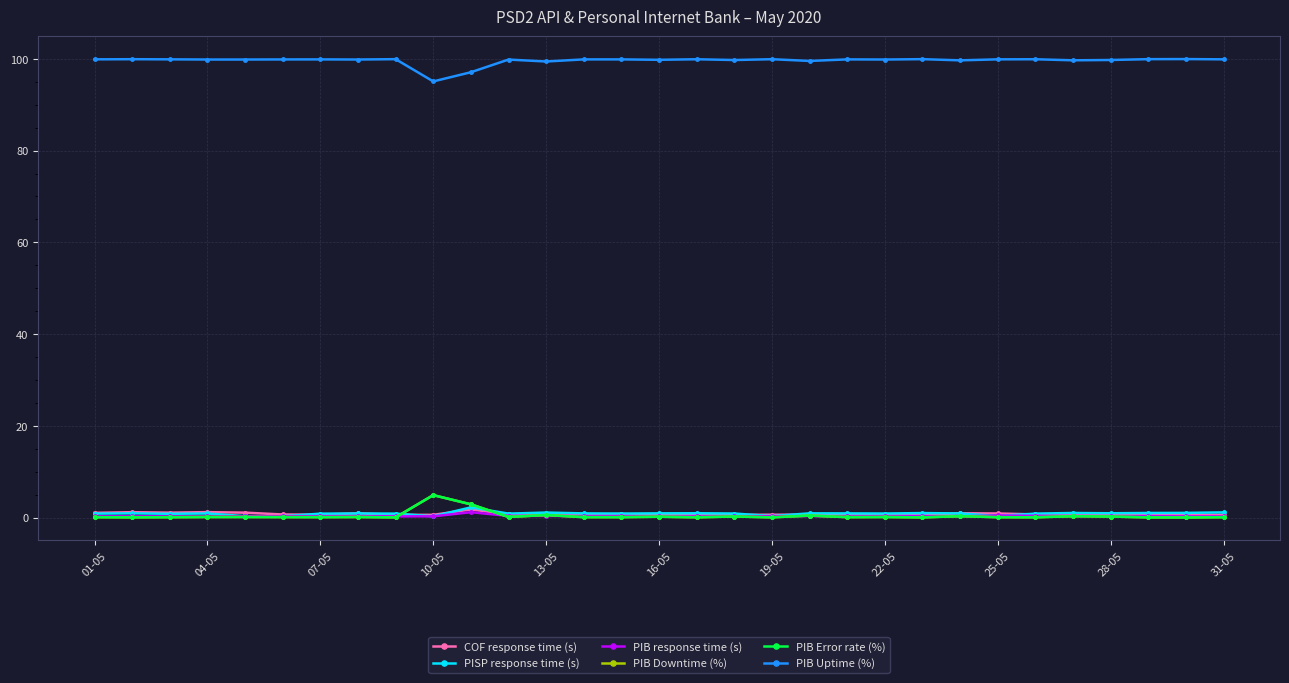

Does the chart have visible grid lines?

Yes